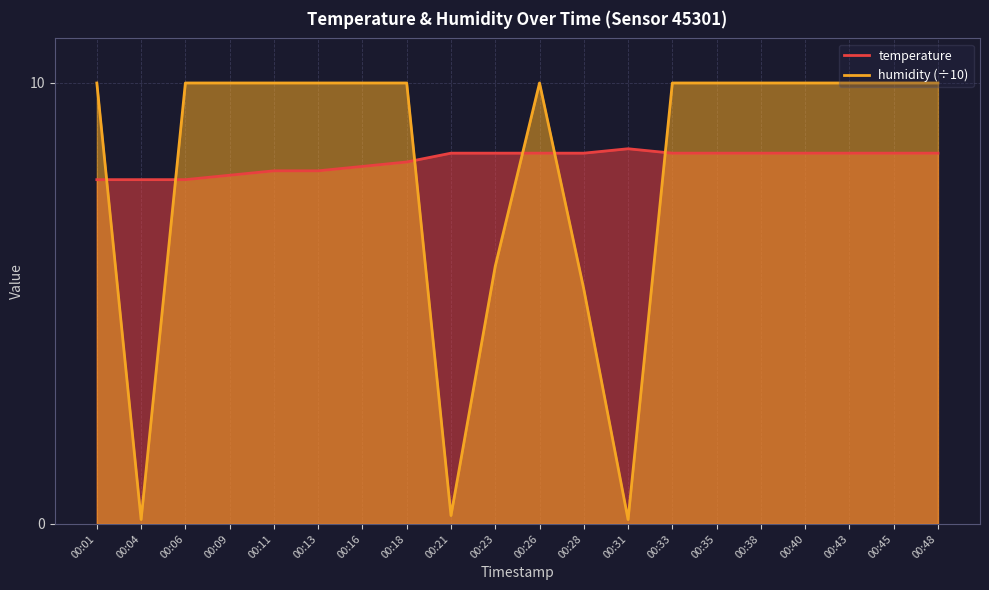

Does the chart have visible grid lines?

Yes